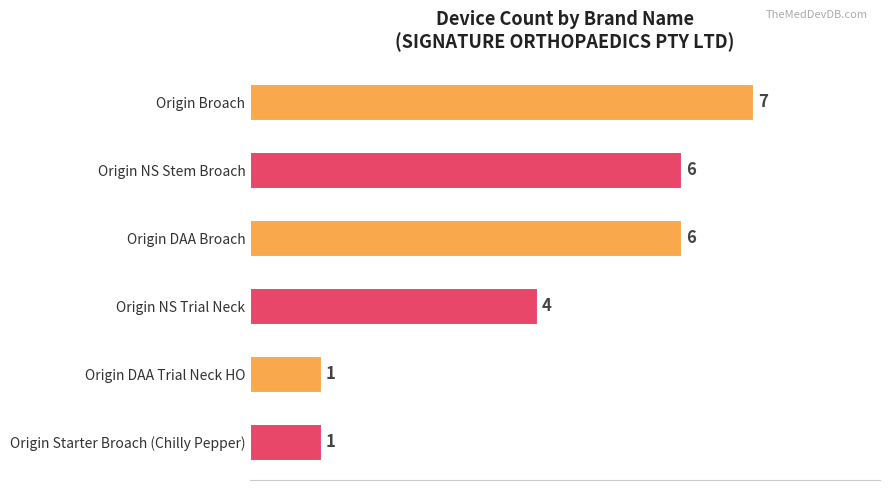

The value at Origin DAA Trial Neck HO is 1. True or false?

True